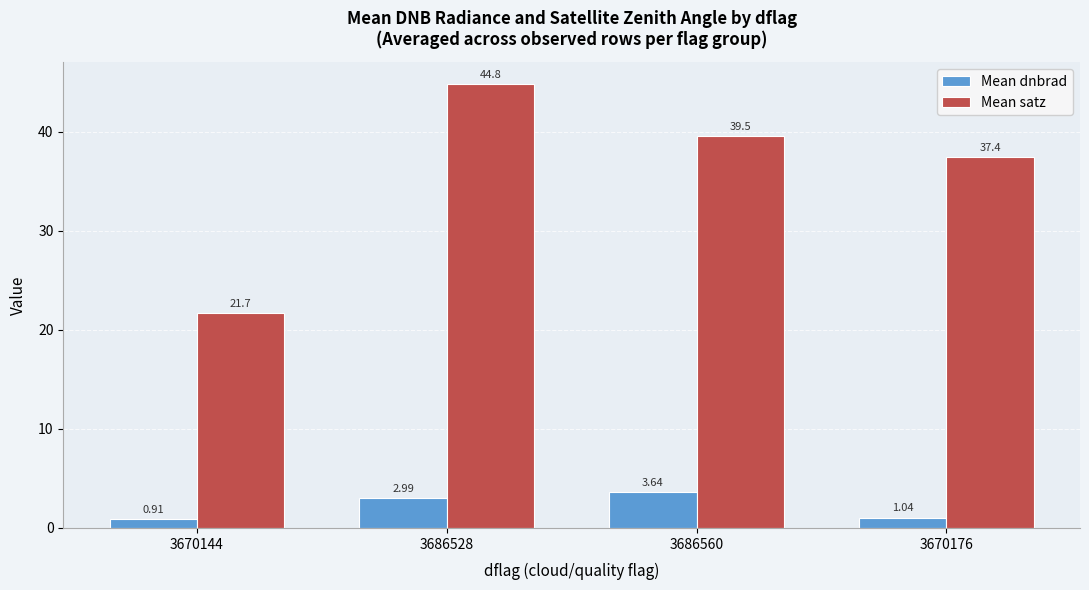

The value of Mean satz at 3670144 is 7.0. True or false?

False